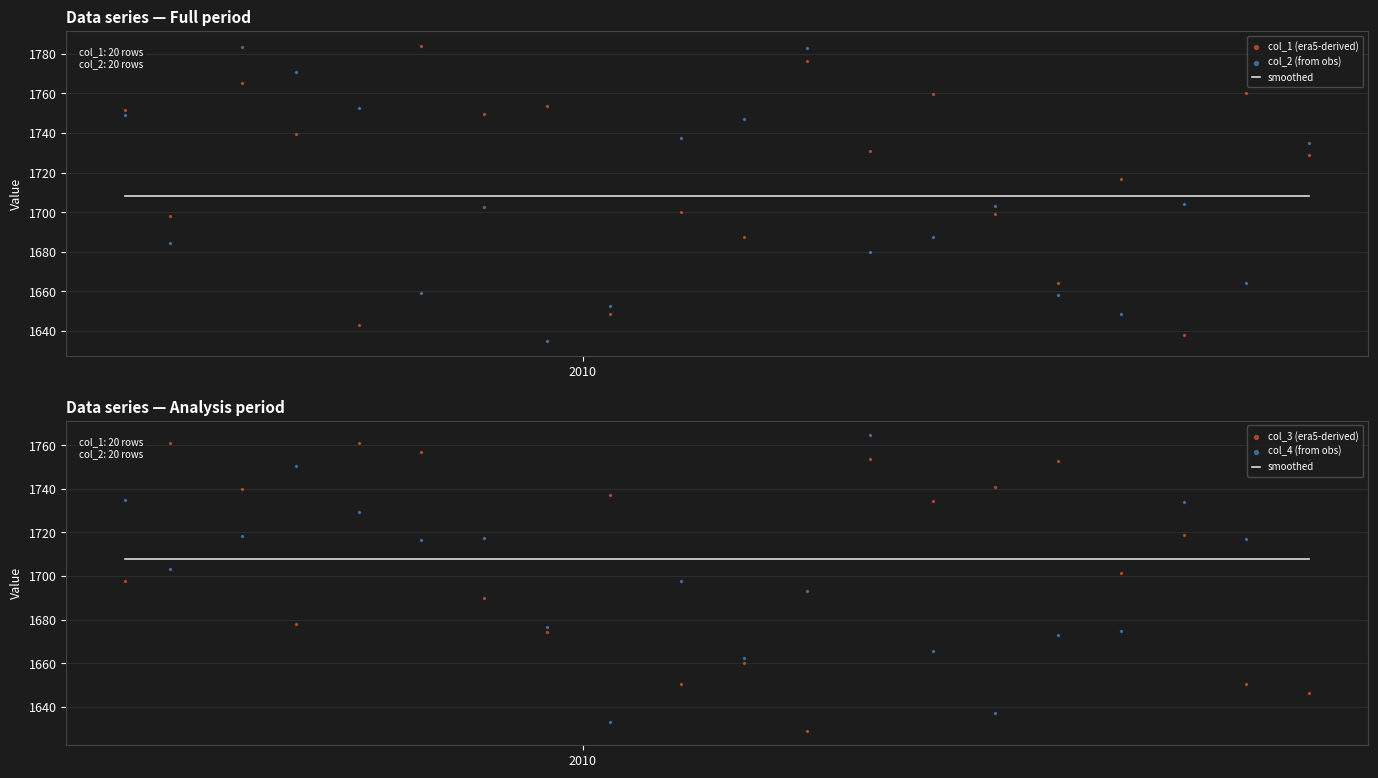

Which series has the widest spread of Y values?

col_2 (from obs)